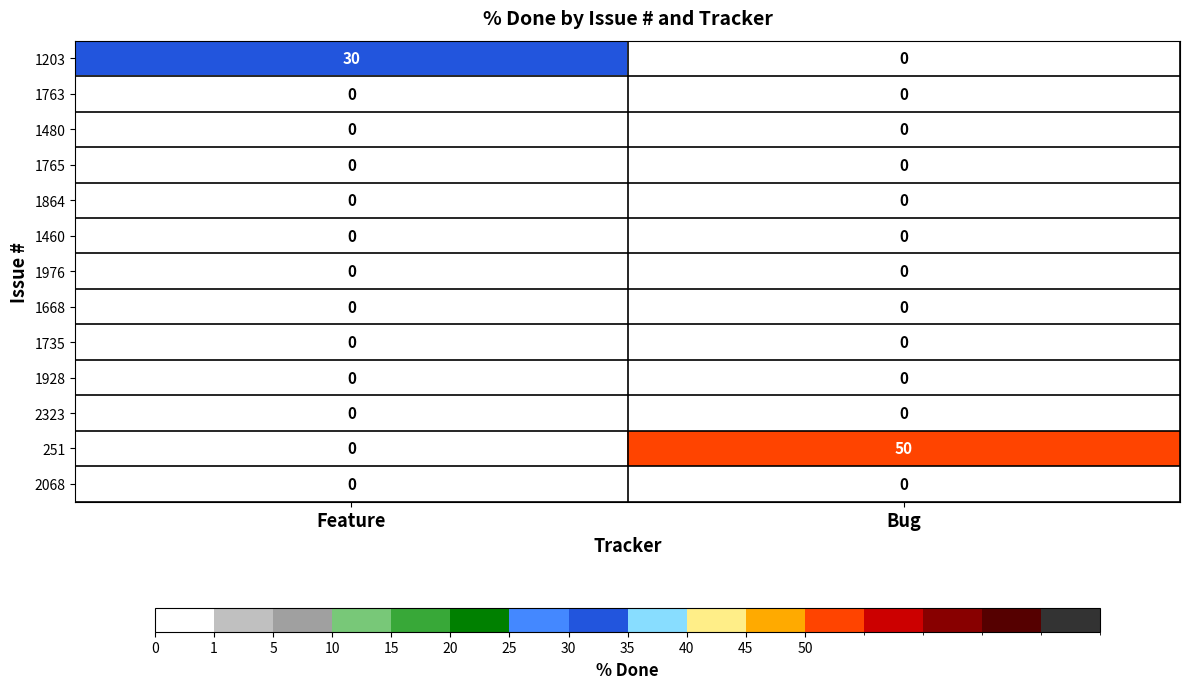

Reading left to right, extract all data points from this chart.

1203: Feature=30	Bug=0
1763: Feature=0	Bug=0
1480: Feature=0	Bug=0
1765: Feature=0	Bug=0
1864: Feature=0	Bug=0
1460: Feature=0	Bug=0
1976: Feature=0	Bug=0
1668: Feature=0	Bug=0
1735: Feature=0	Bug=0
1928: Feature=0	Bug=0
2323: Feature=0	Bug=0
251: Feature=0	Bug=50
2068: Feature=0	Bug=0